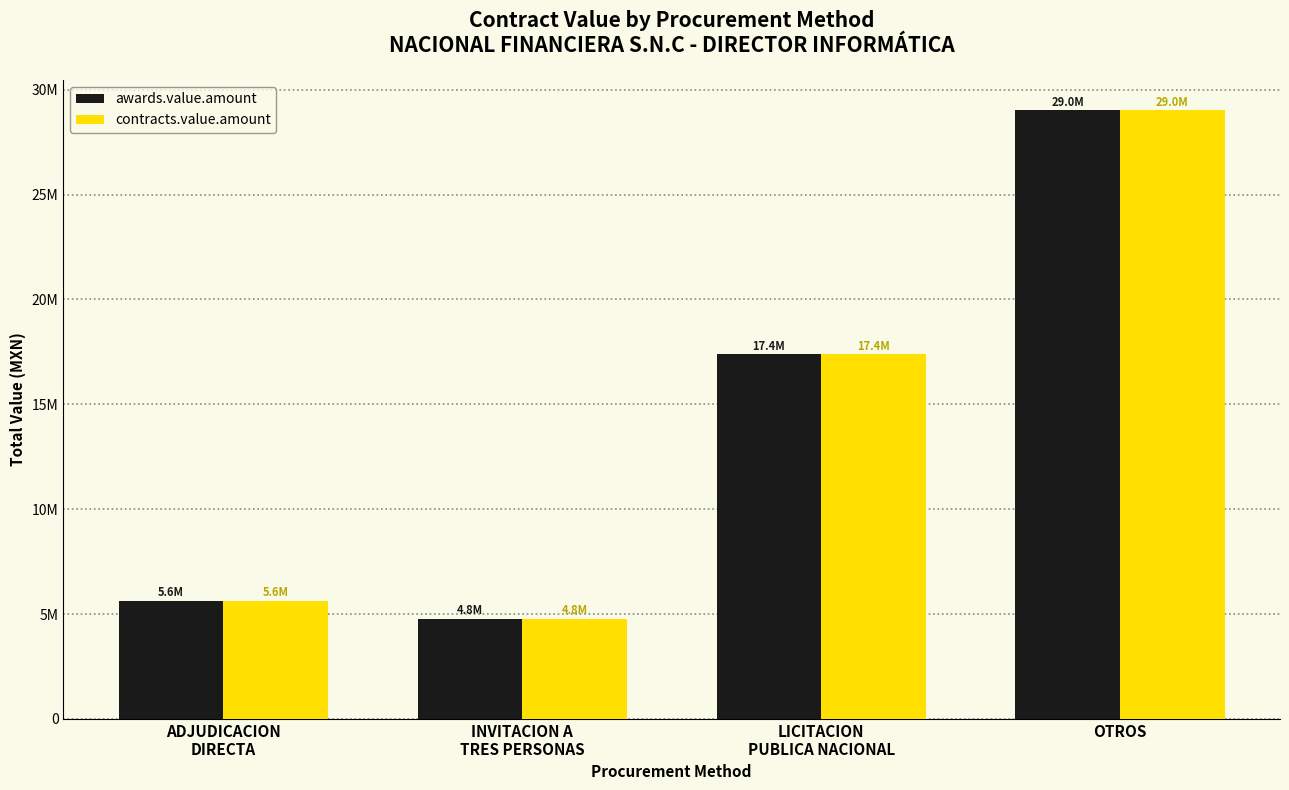

What are all the series names shown in the legend?

awards.value.amount, contracts.value.amount